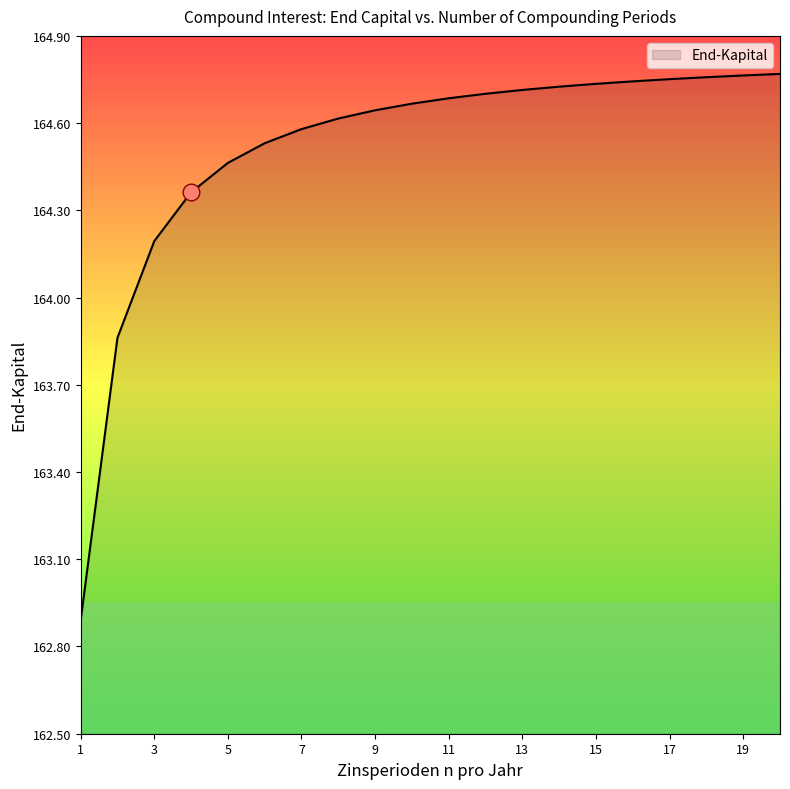

What is the smallest value displayed?

162.9